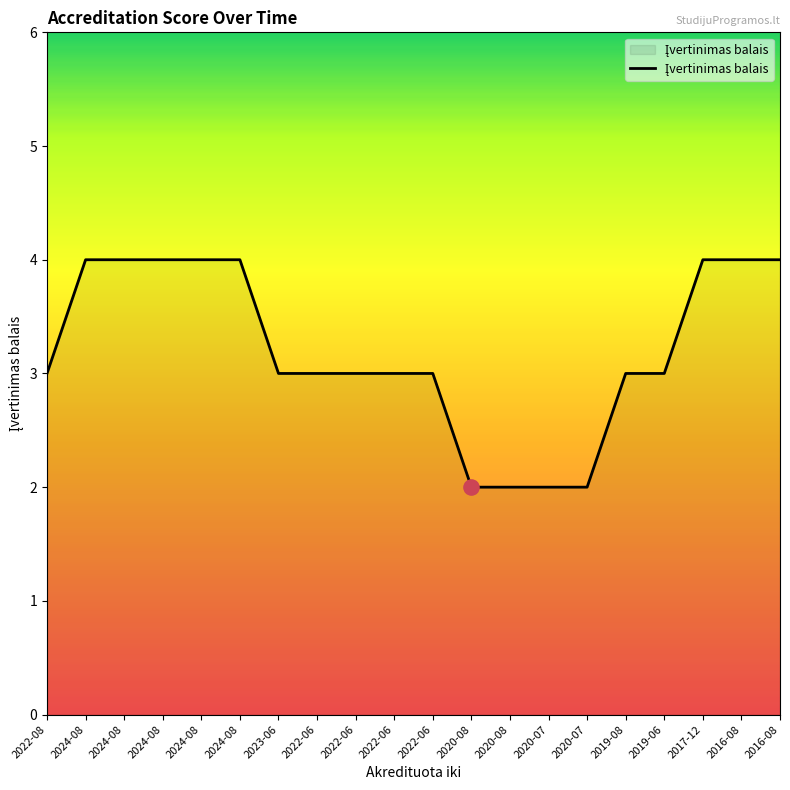

Is this an area chart (filled region under the line)?

Yes